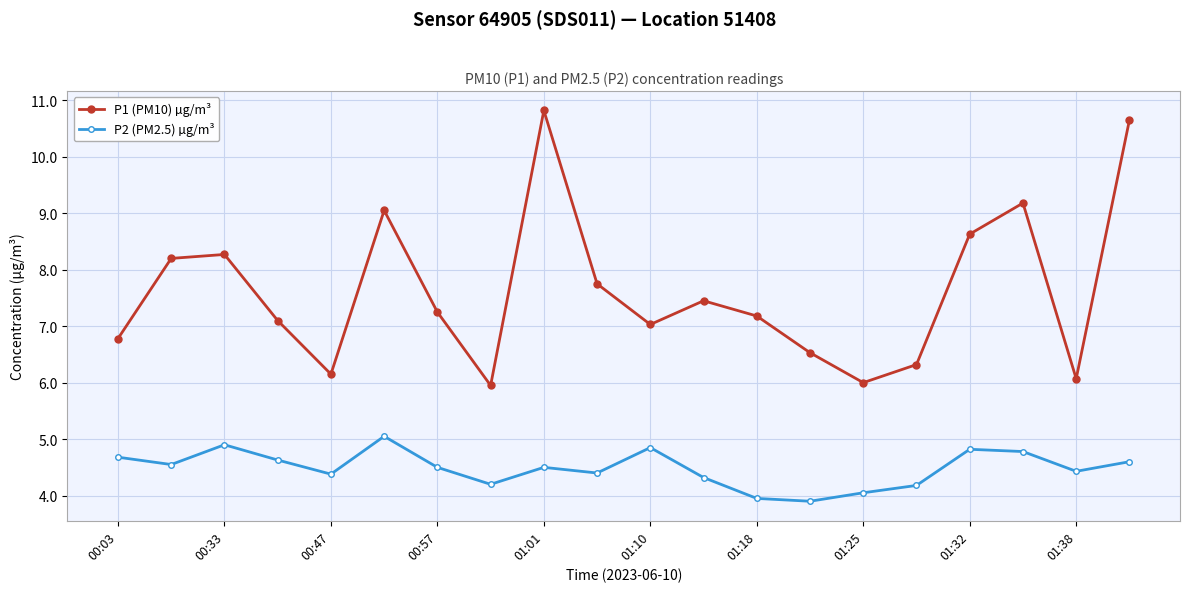

What is the sum of all P1 (PM10) µg/m³ values?

152.4